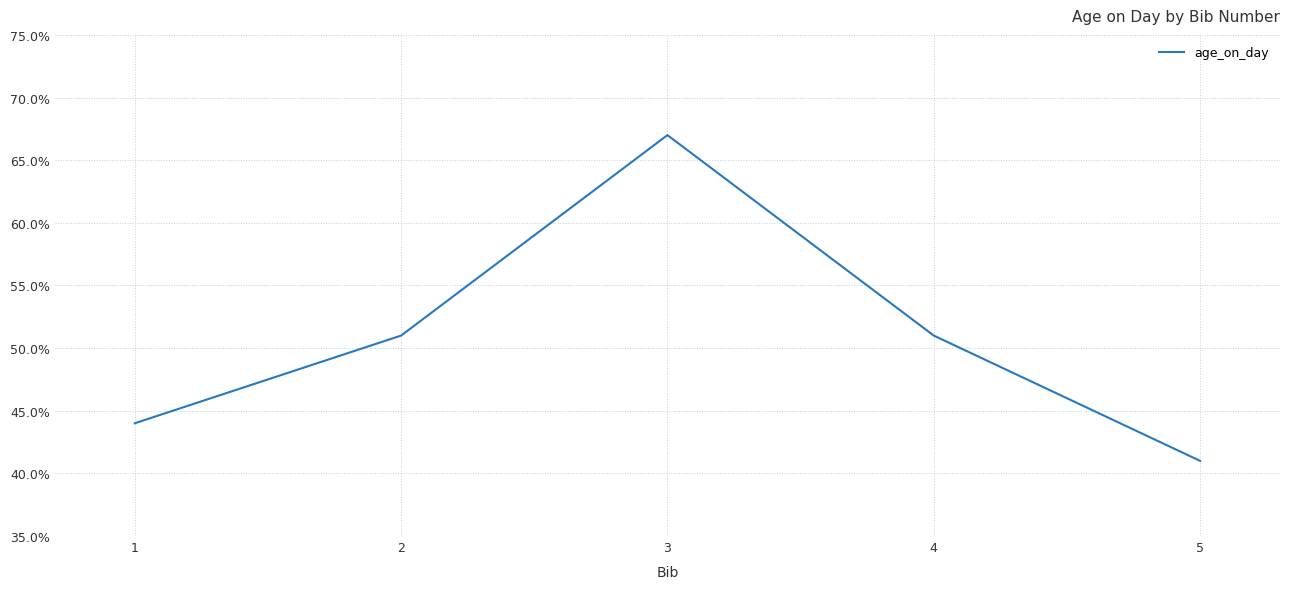

Does the chart display data point markers on the line(s)?

No